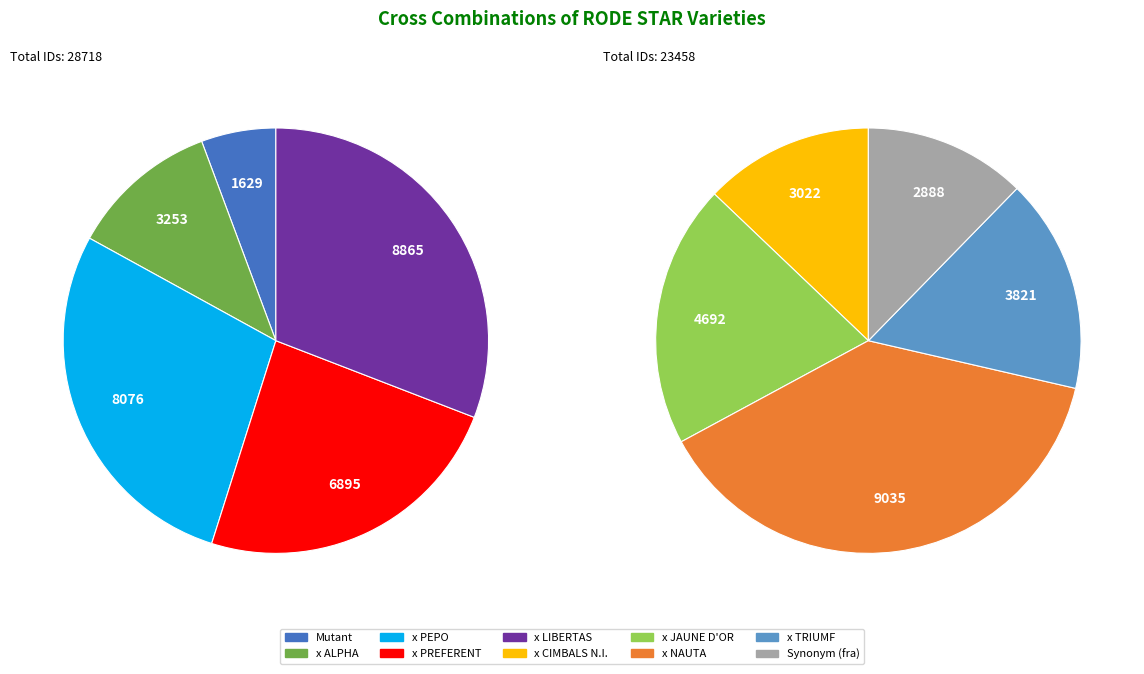

How many slices are in this pie chart?

10